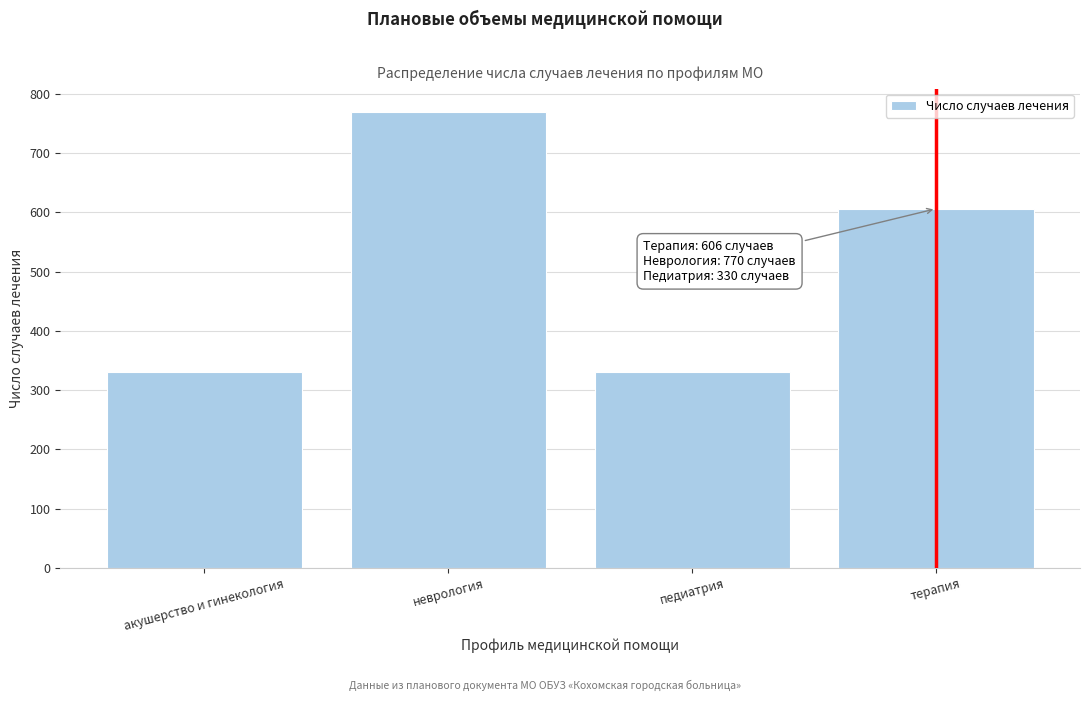

Reading left to right, list all the values displayed in this chart.

акушерство и гинекология=330	неврология=770	педиатрия=330	терапия=606